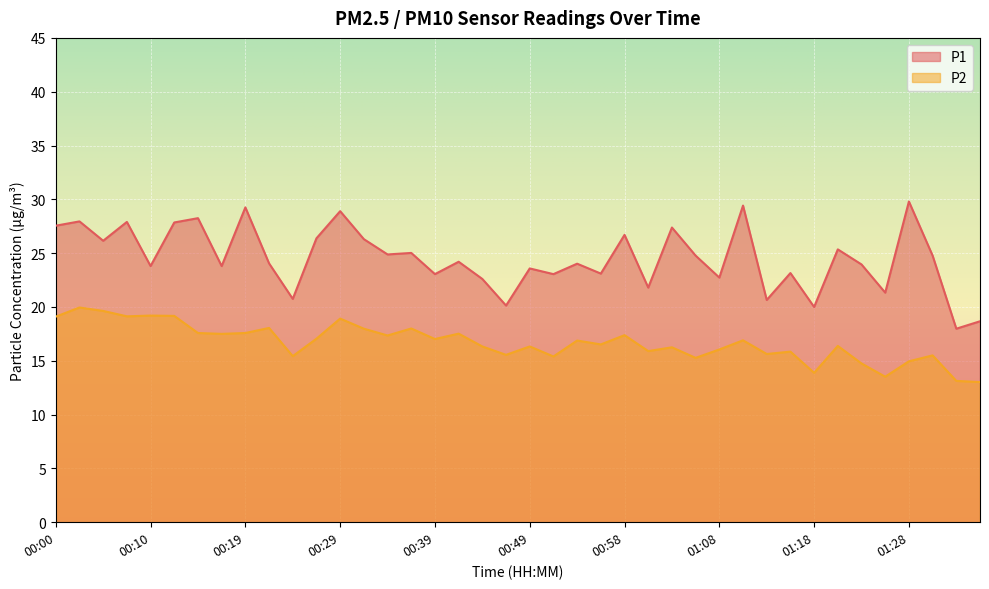

How many lines are shown in the chart?

2